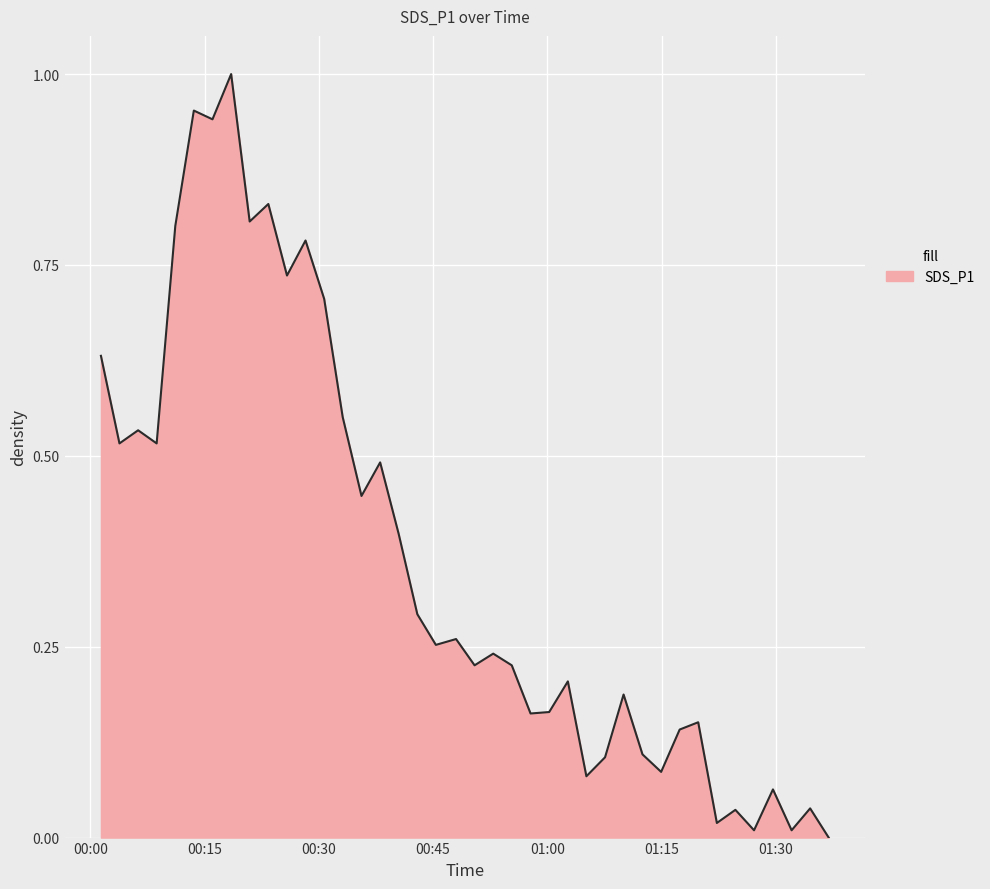

What is the greatest value displayed?

1.0